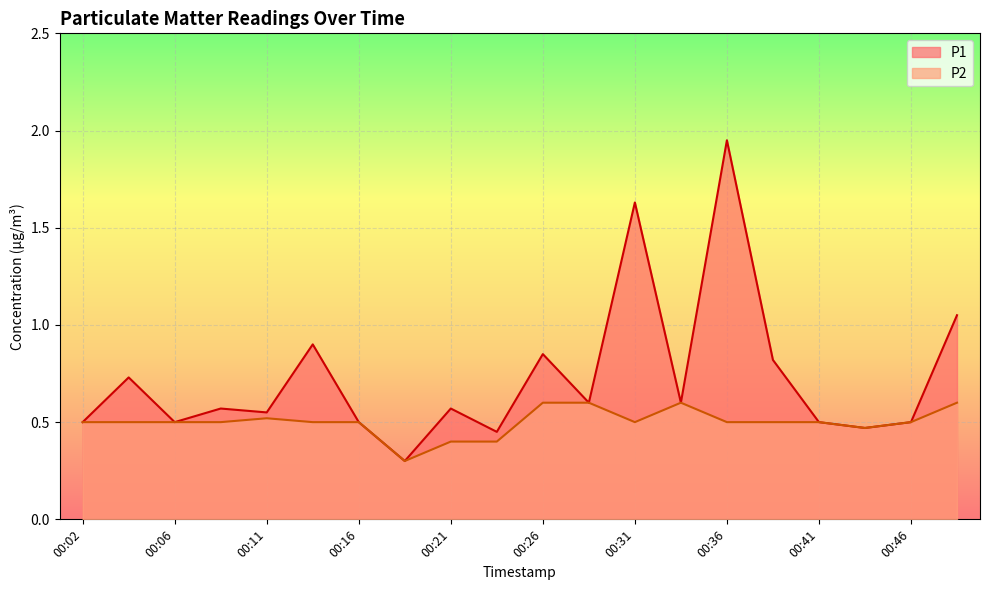

Is it true that P1 equals 0.5 at 00:43?

True